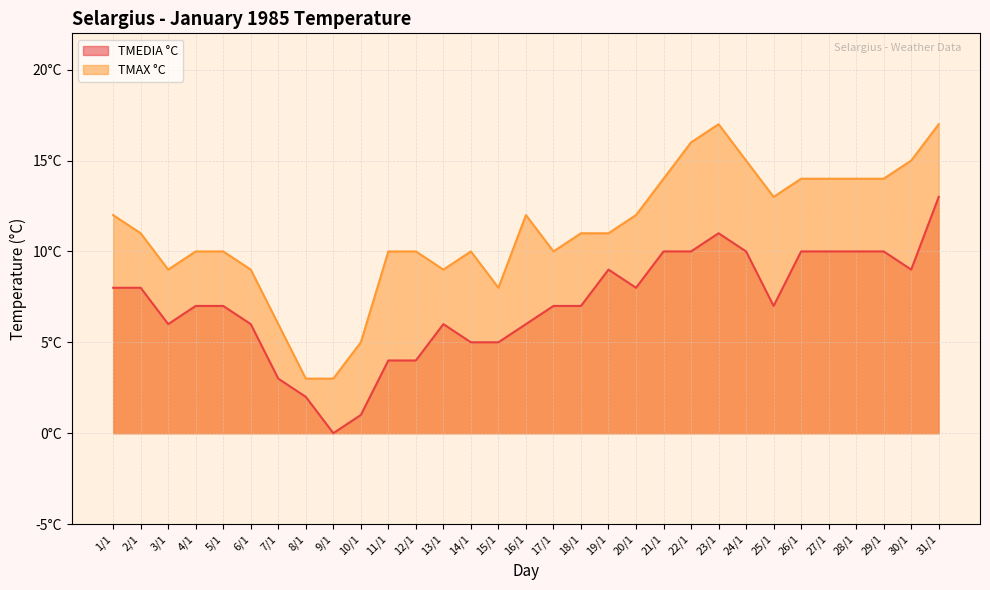

What is the maximum value for TMEDIA °C?

13